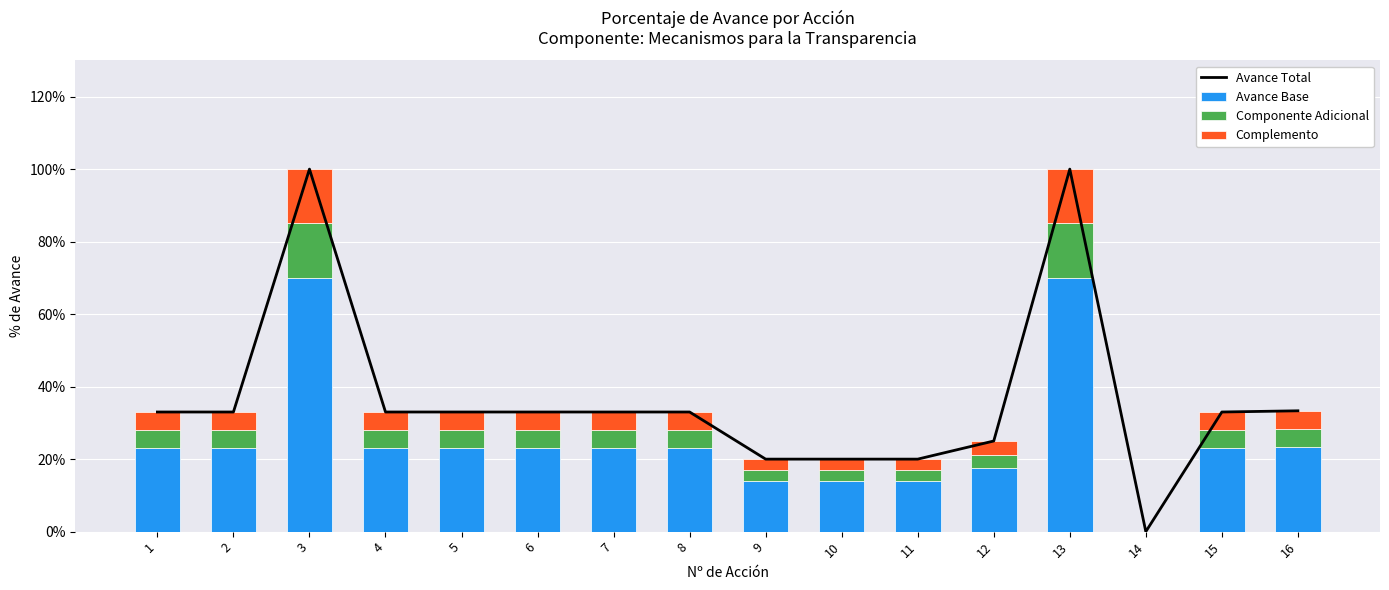

The value of Complemento at 8 is 0.0. True or false?

False